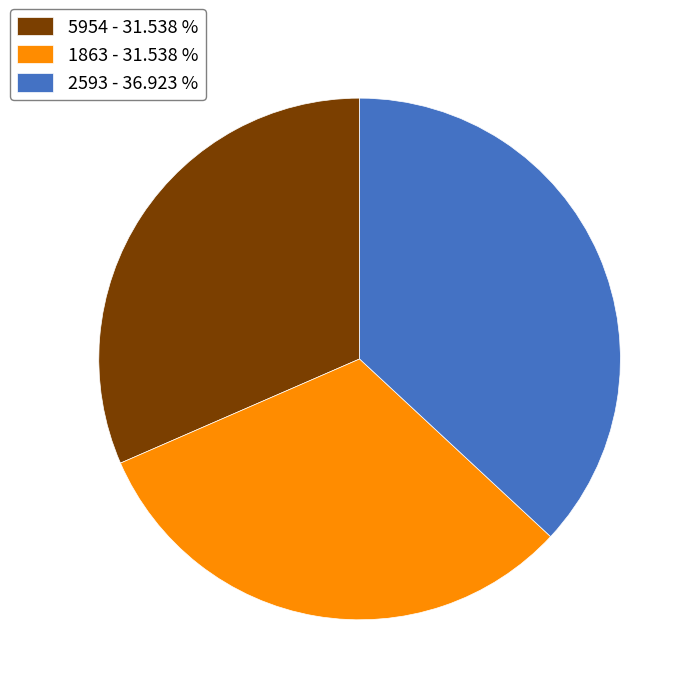

Does 2593 account for over 50% of the chart?

No